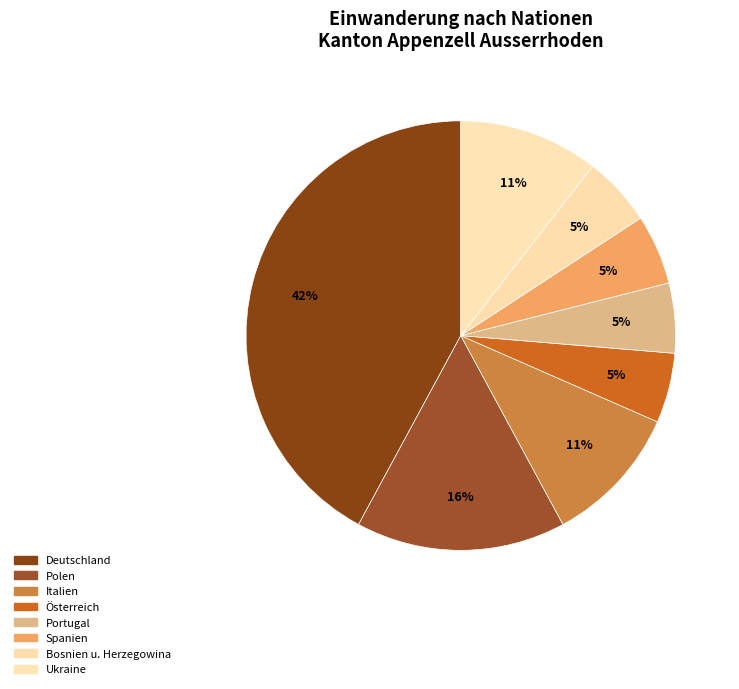

Does any single category account for the majority?

No